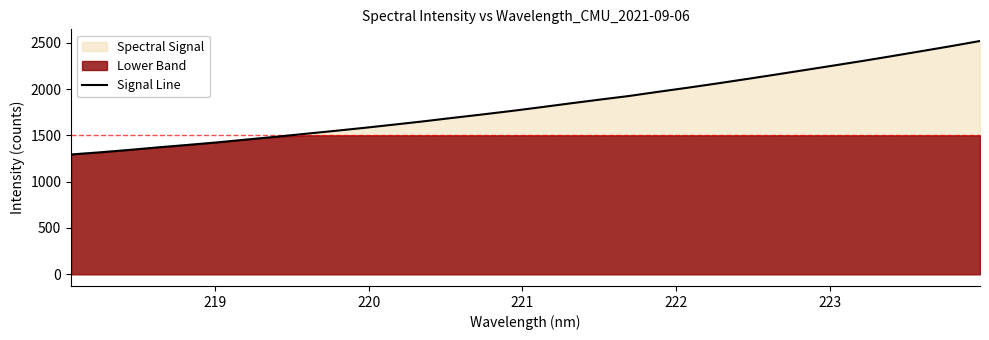

What is the highest value of the Signal Line series?

2518.1